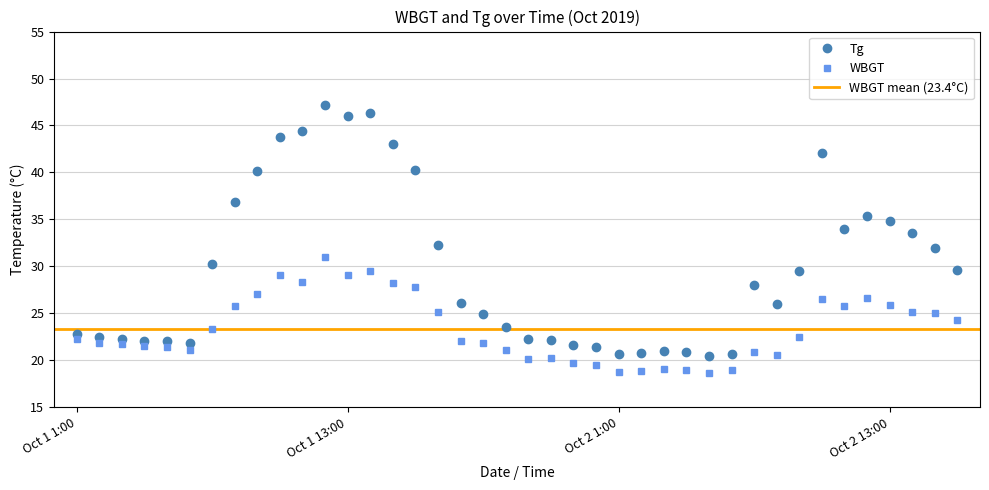

At 2019/10/2 8:00, list the series in order from largest to smallest.

Tg, WBGT